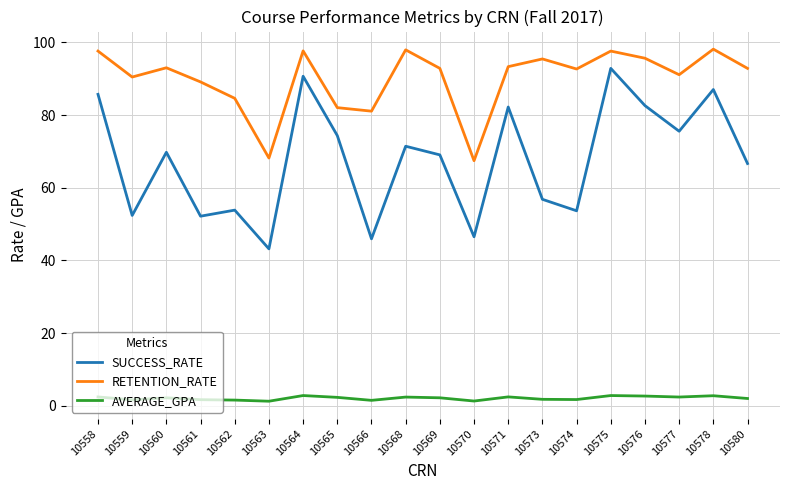

Is the value of SUCCESS_RATE at 10559 greater than the value of AVERAGE_GPA at 10558?

Yes